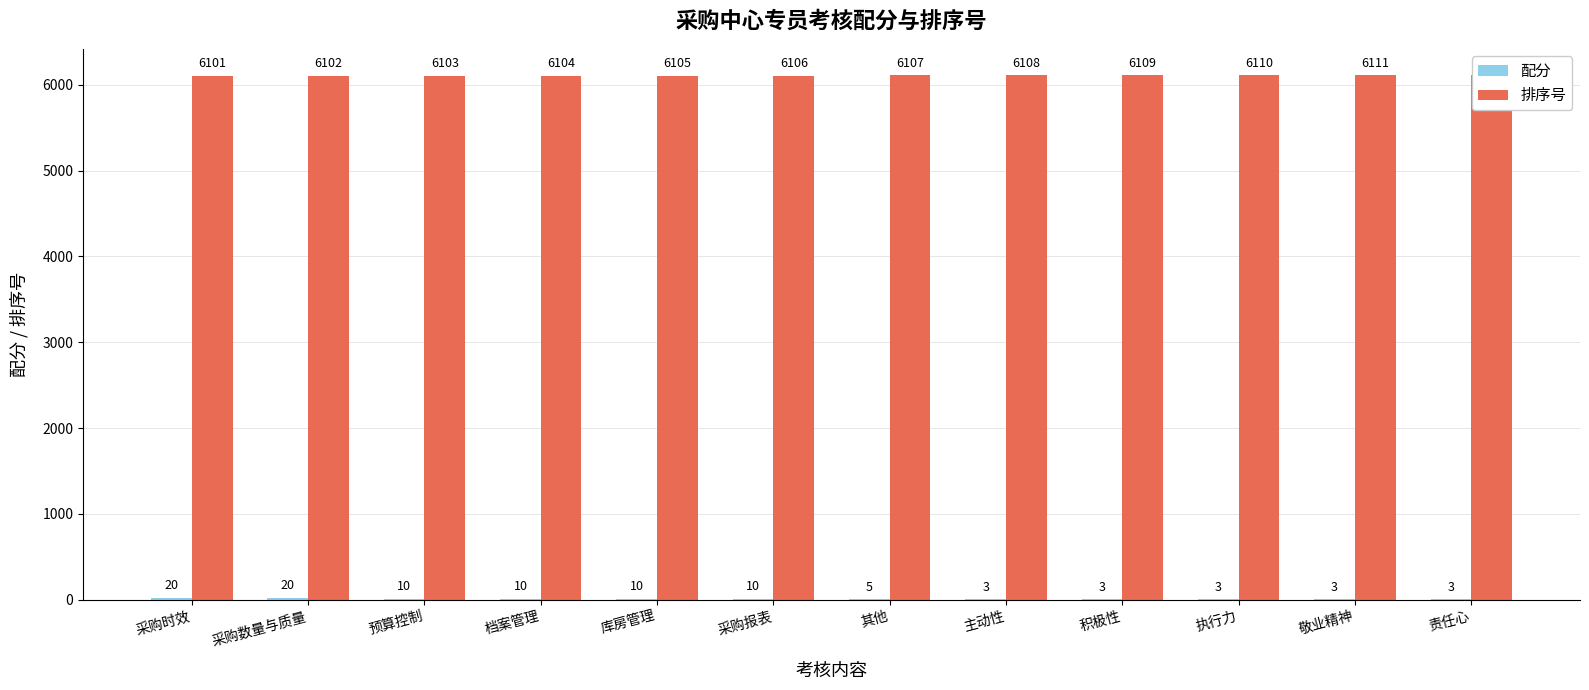

List the series in order of their peak value, highest first.

排序号, 配分